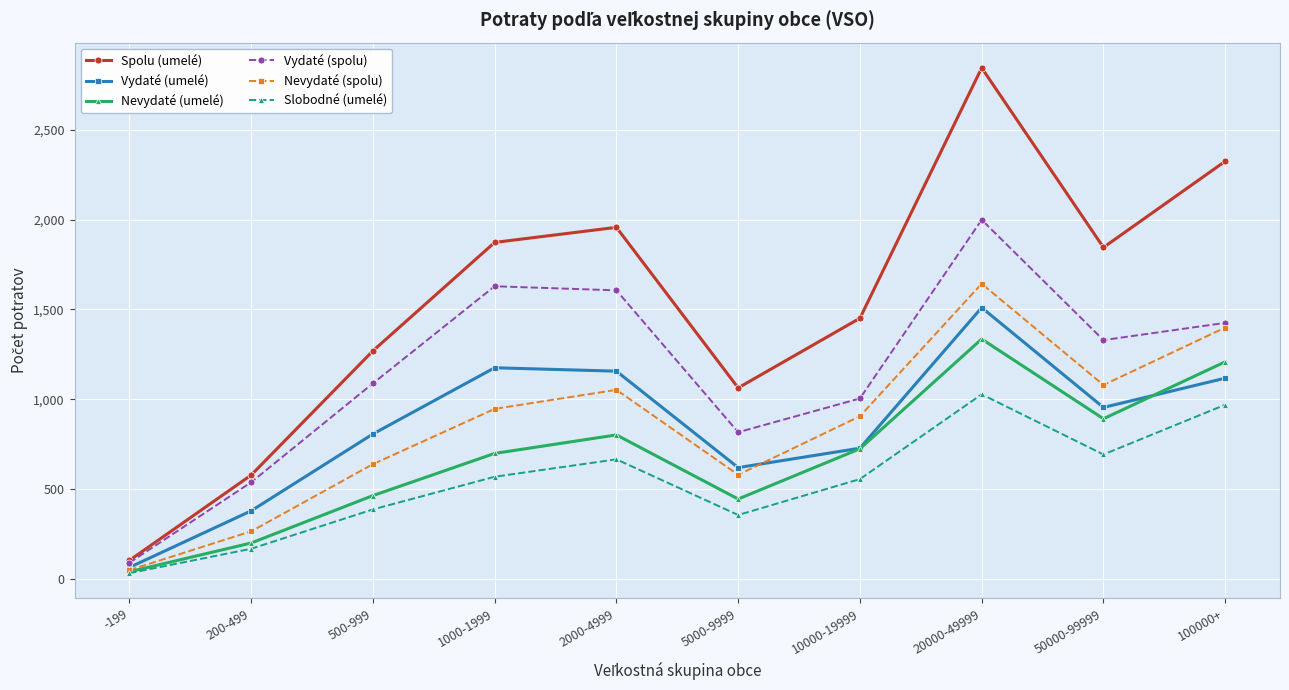

Is the value of Vydaté (spolu) at 20000-49999 greater than the value of Spolu (umelé) at 2000-4999?

Yes